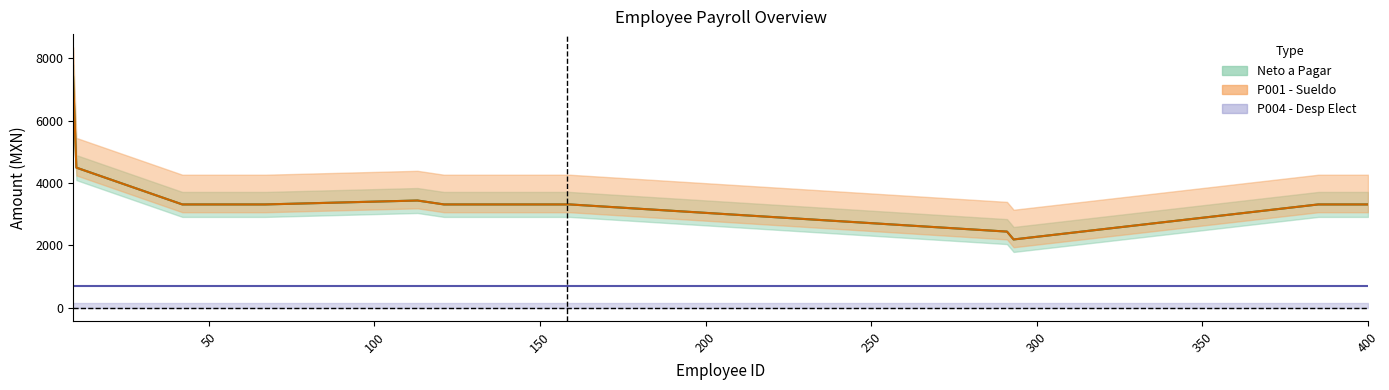

What is the value of the P004 - Desp Elect point at the 18th from the left?

702.0